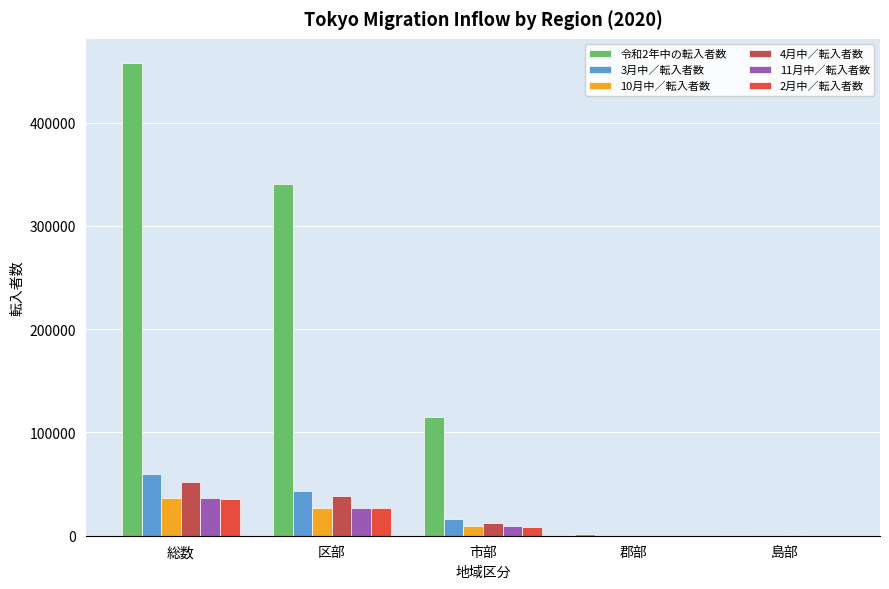

At which label does 10月中／転入者数 reach its peak?

総数